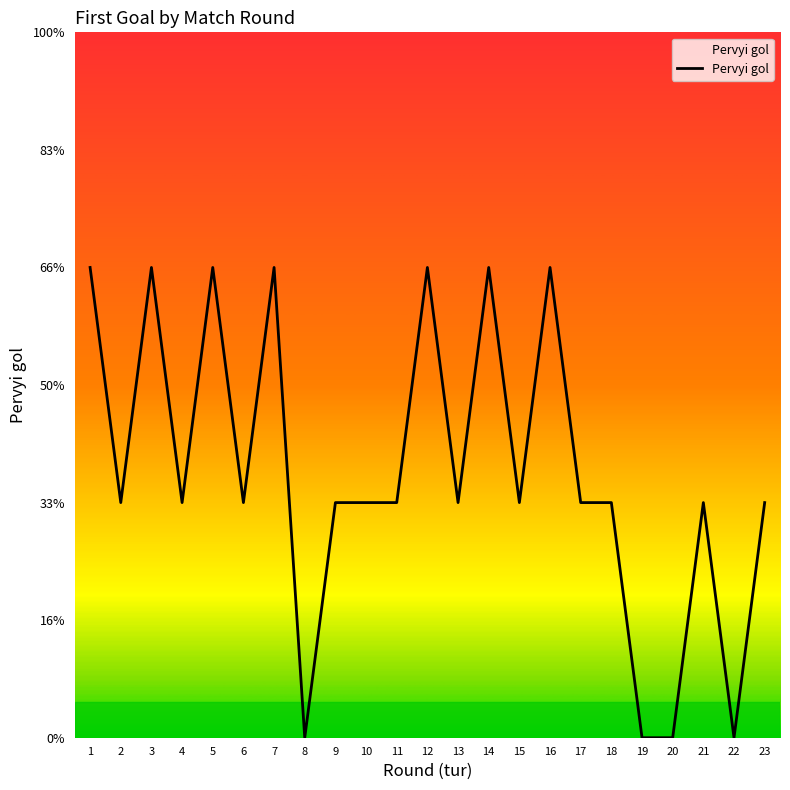

What is the ratio of the value at 21 to the value at 9?

1.0